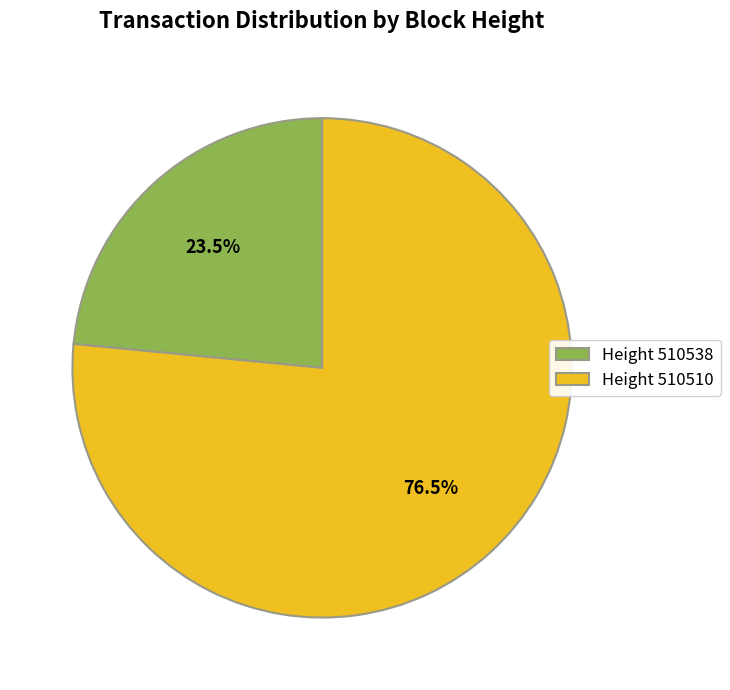

How many segments does this pie chart have?

2